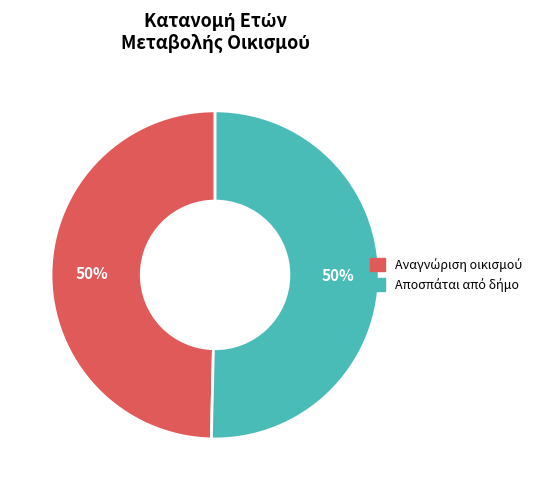

To the nearest percent, what is the average slice percentage?

50%